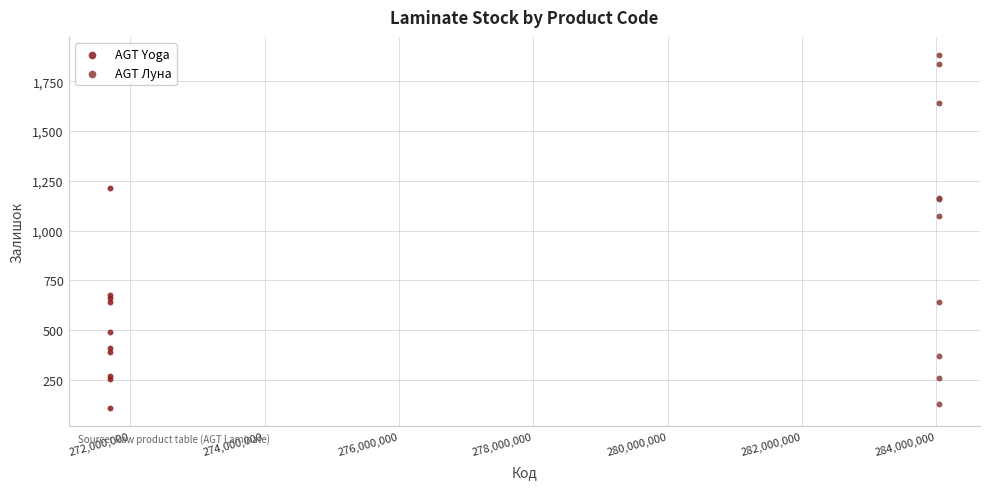

Which series has the largest Y range (max minus min)?

AGT Луна